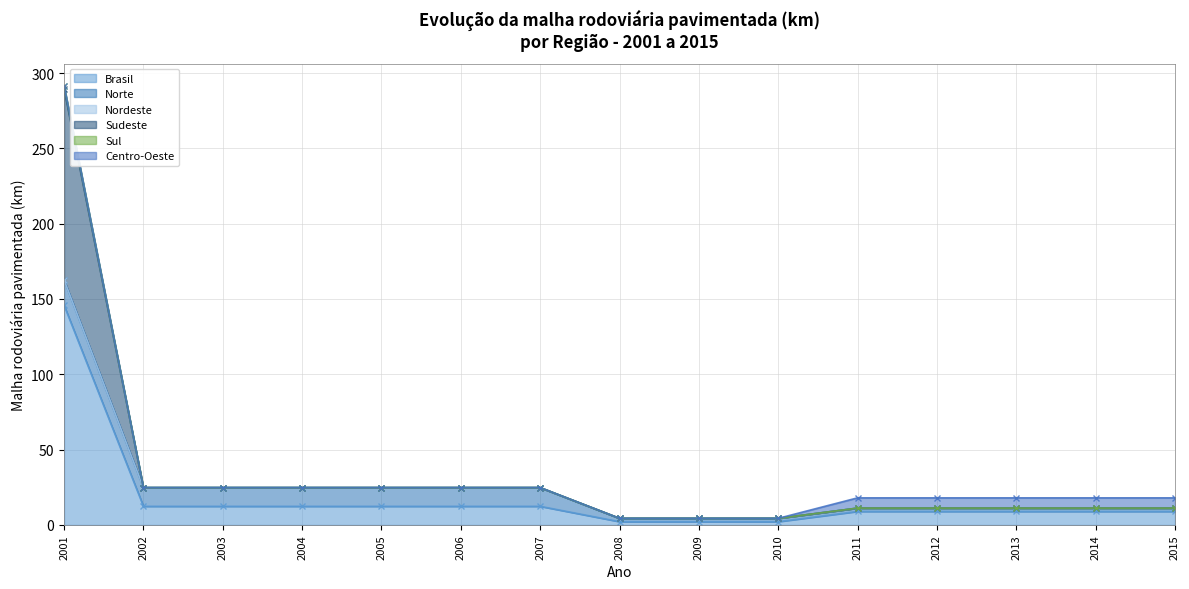

What is the sum of the Sudeste values at 2004 and 2005?

49.6